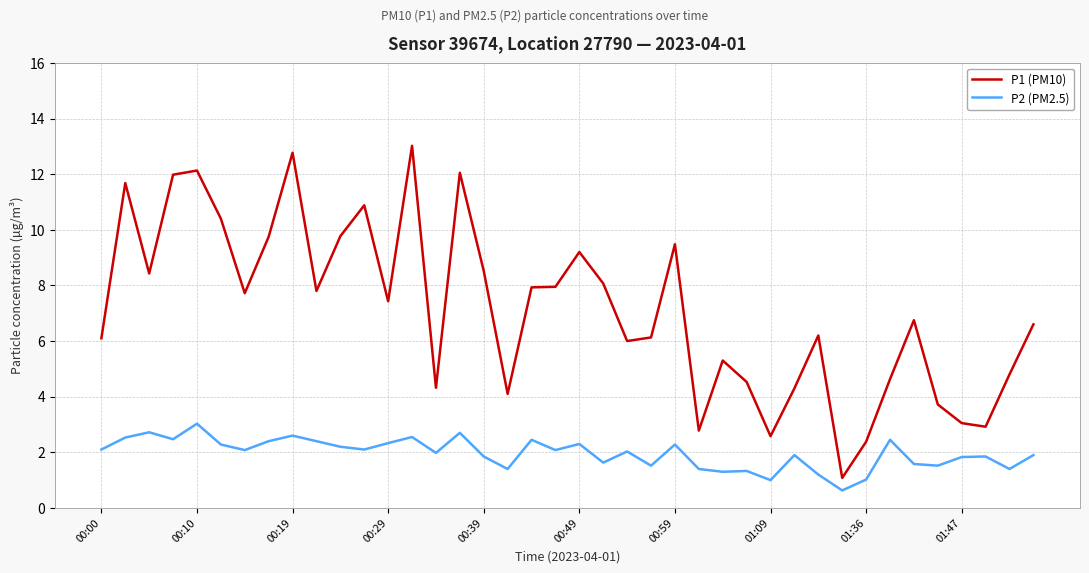

Which series has the widest spread of values?

P1 (PM10)